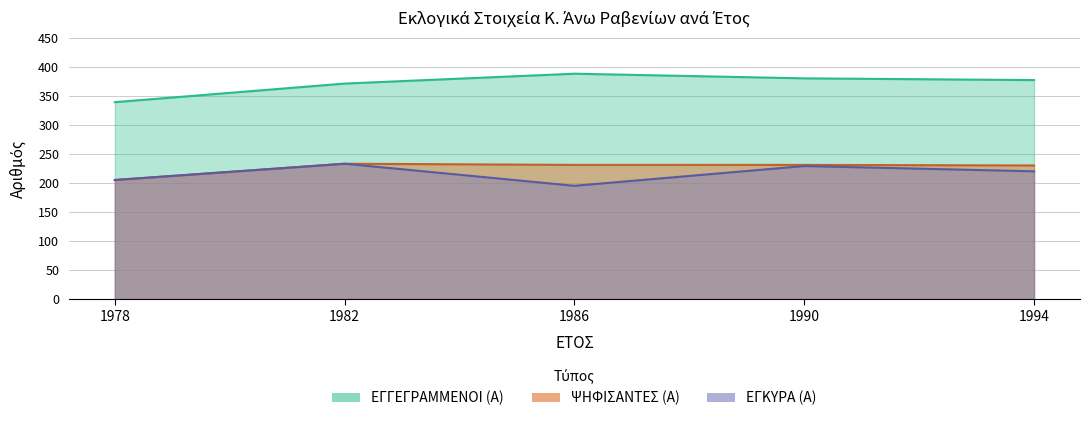

What is the value of the ΕΓΚΥΡΑ (Α) point at the 3rd from the left?

195